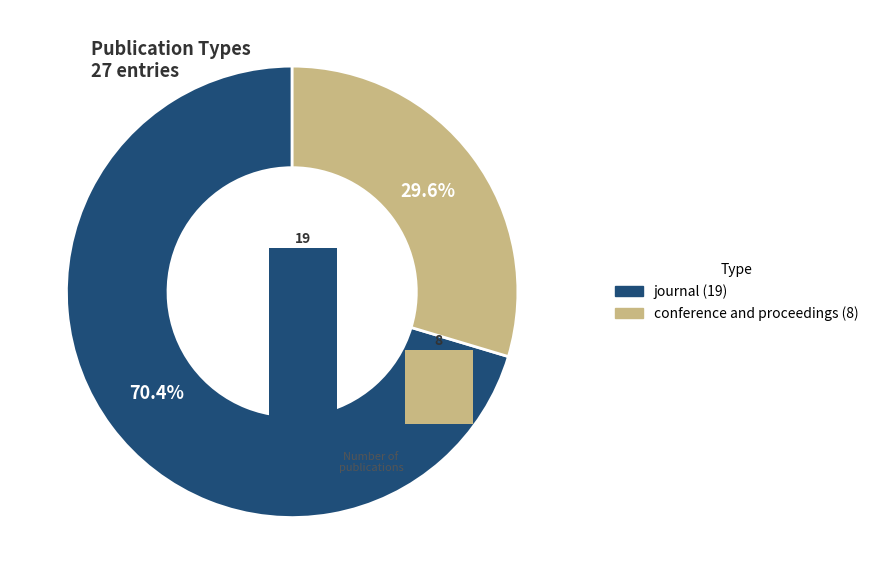

Does conference and proceedings represent more than half of the total?

No